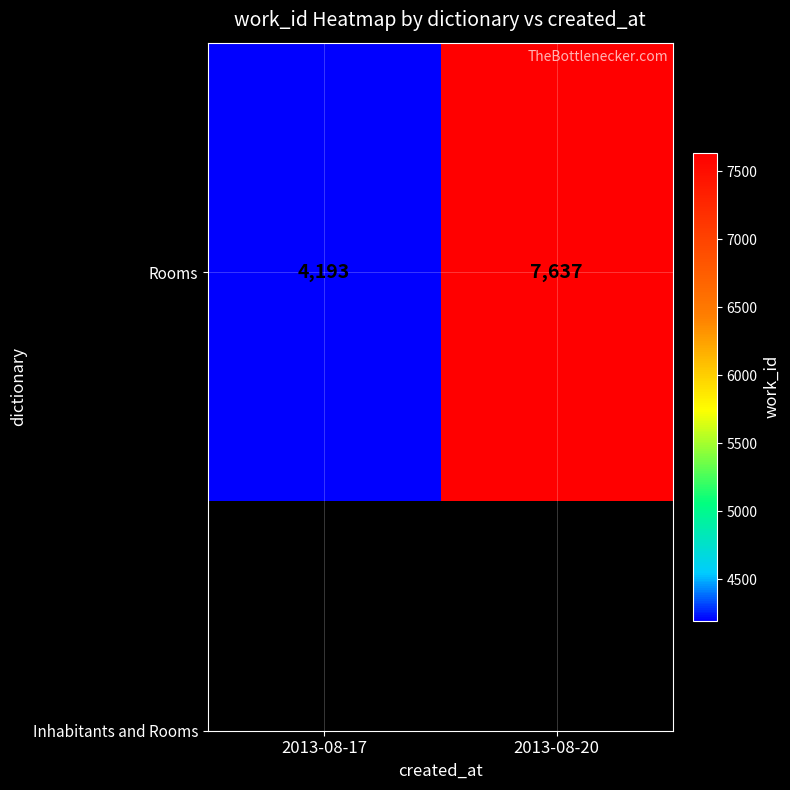

How many series are shown in this chart?

1